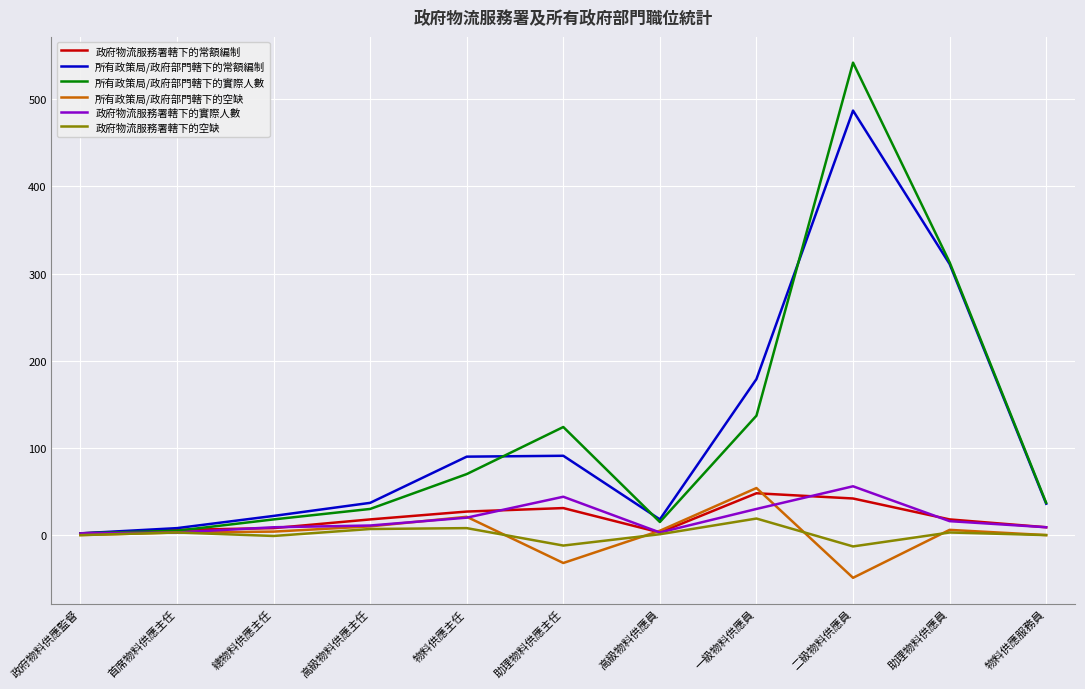

What is the minimum value shown in the chart?

-49